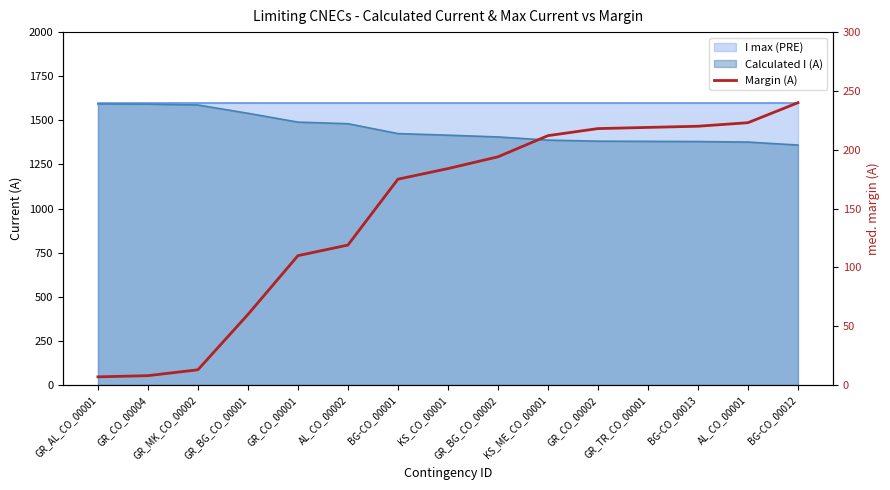

At which label is the value closest to 123?

AL_CO_00002